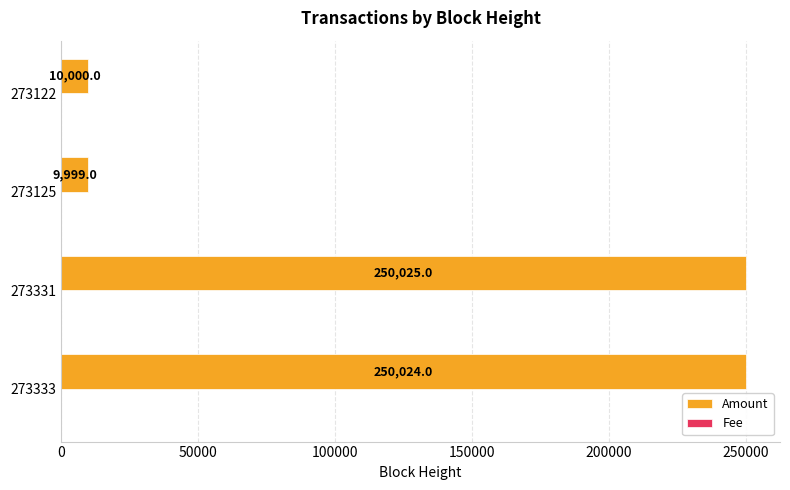

What is the maximum value shown in the chart?

250025